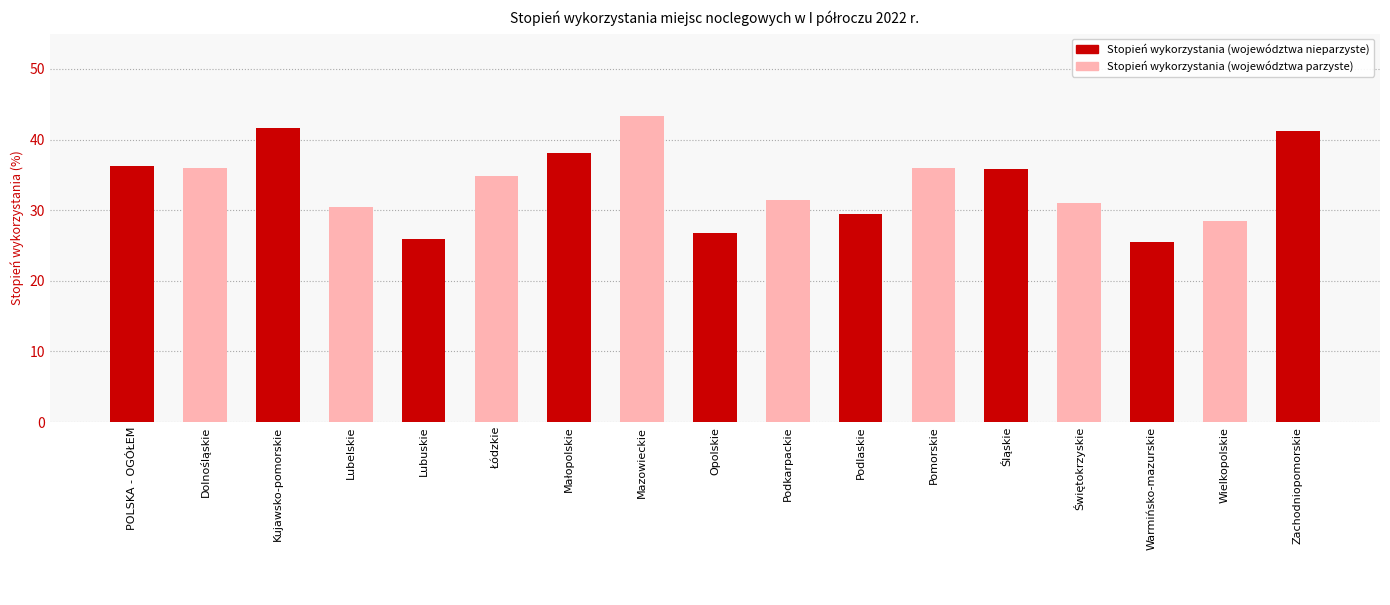

What is the label of the 6th bar from the left?

Łódzkie